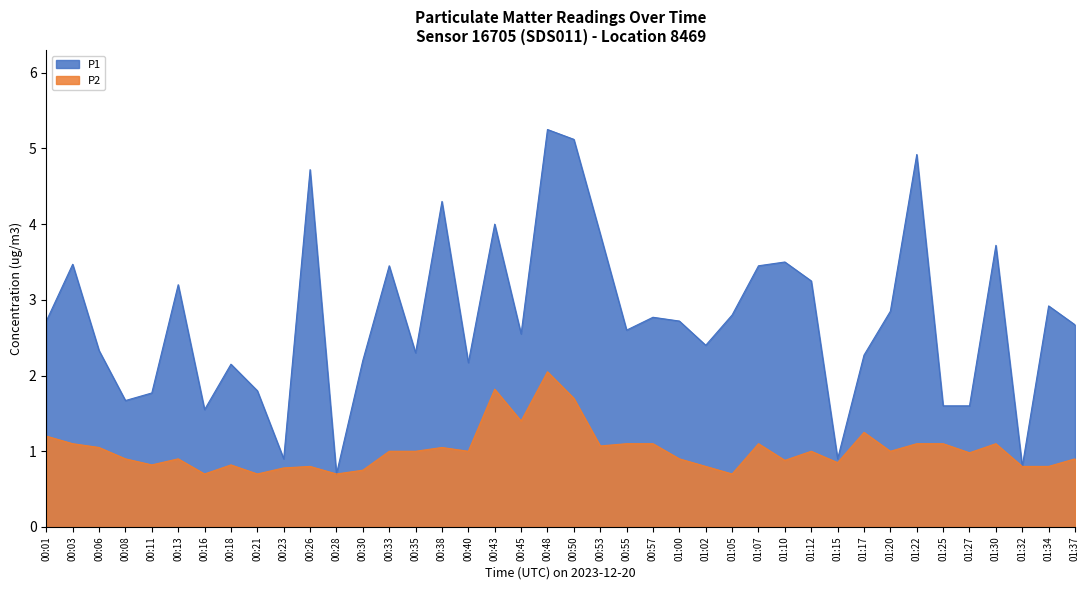

Rank the categories by P1 value from lowest to highest.

00:28, 01:32, 00:23, 01:15, 00:16, 01:25, 01:27, 00:08, 00:11, 00:21, 00:18, 00:40, 00:30, 01:17, 00:35, 00:06, 01:02, 00:45, 00:55, 01:37, 00:01, 01:00, 00:57, 01:05, 01:20, 01:34, 00:13, 01:12, 00:33, 01:07, 00:03, 01:10, 01:30, 00:53, 00:43, 00:38, 00:26, 01:22, 00:50, 00:48